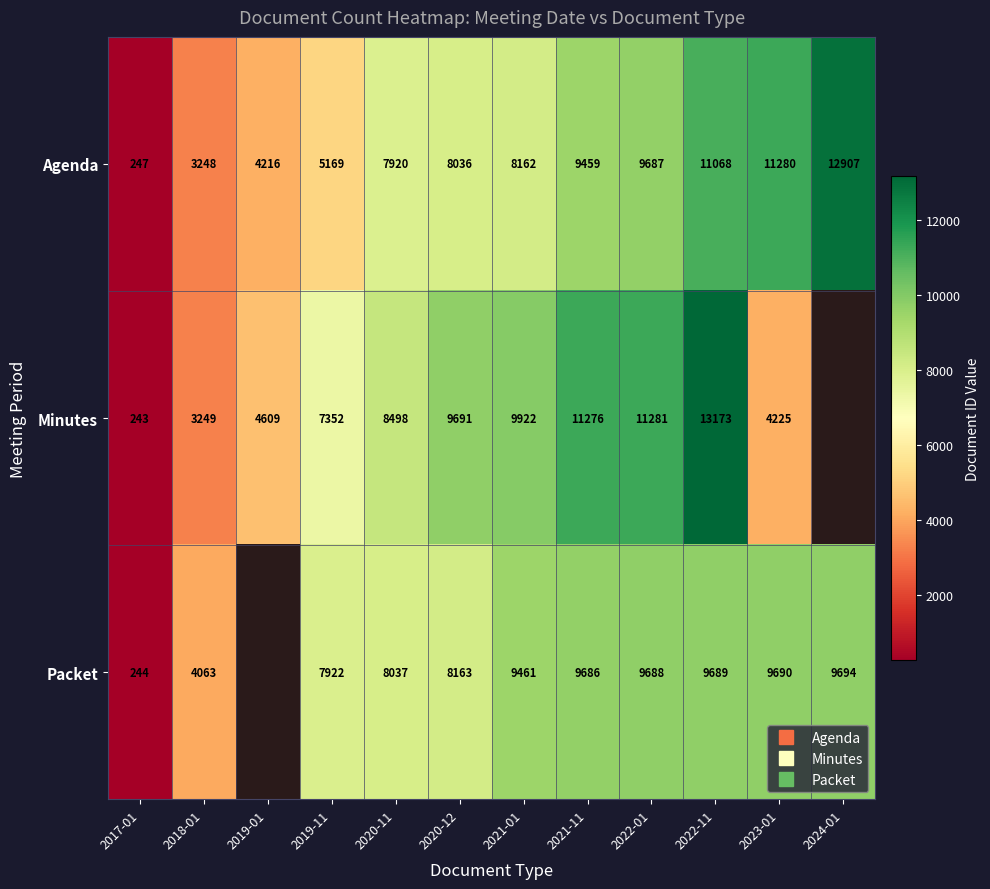

Read the Packet value at 2019-11.

7922.0